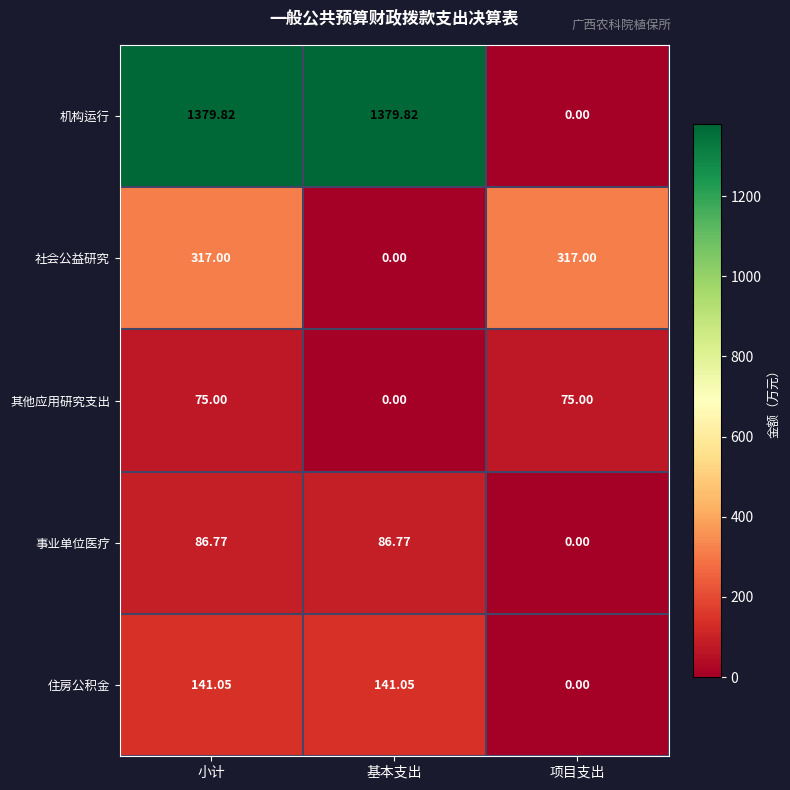

Which series changed the most between 小计 and 项目支出?

机构运行